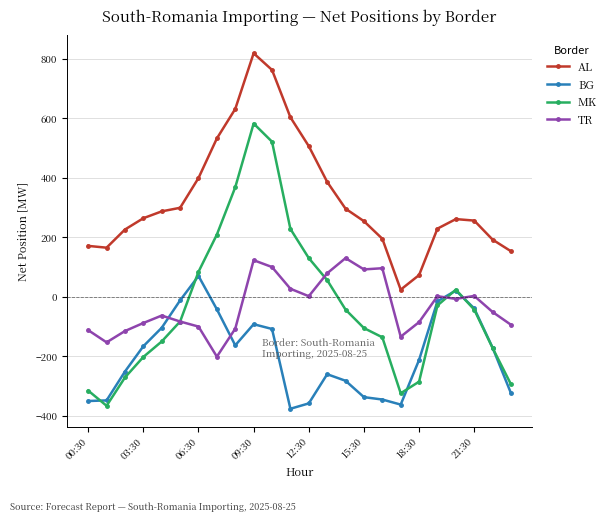

Rank the series by their maximum value, from highest to lowest.

AL, MK, TR, BG